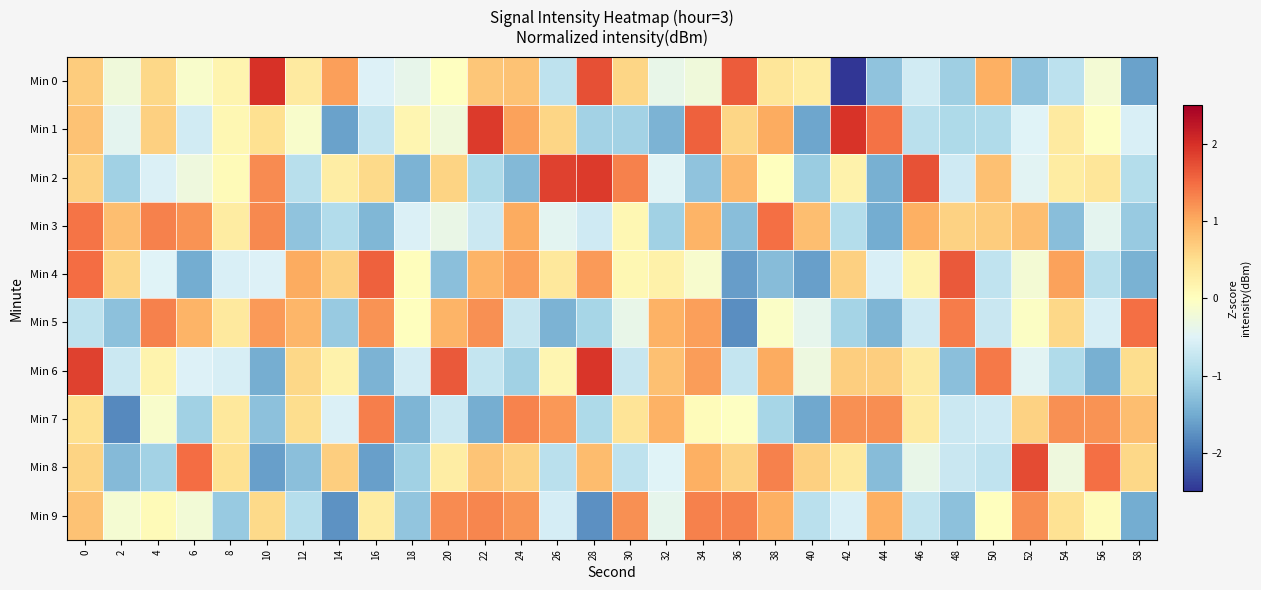

Reading left to right, transcribe all the data shown in this chart.

Min 0: 0=0.7	2=-0.2	4=0.6	6=-0.1	8=0.2	10=2.0	12=0.3	14=1.1	16=-0.5	18=-0.4	20=-0.0	22=0.8	24=0.8	26=-0.8	28=1.7	30=0.6	32=-0.4	34=-0.2	36=1.6	38=0.4	40=0.3	42=-2.5	44=-1.2	46=-0.6	48=-1.1	50=1.0	52=-1.2	54=-0.8	56=-0.2	58=-1.6
Min 1: 0=0.8	2=-0.4	4=0.6	6=-0.6	8=0.1	10=0.5	12=-0.1	14=-1.6	16=-0.8	18=0.1	20=-0.2	22=1.9	24=1.1	26=0.6	28=-1.1	30=-1.1	32=-1.4	34=1.6	36=0.6	38=1.0	40=-1.6	42=2.0	44=1.5	46=-0.8	48=-1.0	50=-1.0	52=-0.5	54=0.3	56=-0.0	58=-0.6
Min 2: 0=0.6	2=-1.1	4=-0.5	6=-0.3	8=0.1	10=1.3	12=-0.9	14=0.3	16=0.6	18=-1.4	20=0.6	22=-1.0	24=-1.4	26=1.9	28=1.9	30=1.3	32=-0.5	34=-1.2	36=0.9	38=0.0	40=-1.1	42=0.2	44=-1.5	46=1.7	48=-0.6	50=0.8	52=-0.5	54=0.3	56=0.4	58=-0.9
Min 3: 0=1.4	2=0.8	4=1.3	6=1.2	8=0.3	10=1.3	12=-1.2	14=-0.9	16=-1.4	18=-0.5	20=-0.3	22=-0.7	24=1.0	26=-0.4	28=-0.7	30=0.1	32=-1.1	34=0.9	36=-1.3	38=1.5	40=0.8	42=-0.9	44=-1.5	46=1.0	48=0.6	50=0.7	52=0.8	54=-1.3	56=-0.4	58=-1.2
Min 4: 0=1.5	2=0.6	4=-0.5	6=-1.5	8=-0.6	10=-0.5	12=1.0	14=0.7	16=1.6	18=0.0	20=-1.3	22=0.9	24=1.1	26=0.4	28=1.2	30=0.1	32=0.2	34=-0.1	36=-1.6	38=-1.3	40=-1.6	42=0.6	44=-0.6	46=0.2	48=1.7	50=-0.8	52=-0.2	54=1.1	56=-0.9	58=-1.4
Min 5: 0=-0.8	2=-1.3	4=1.3	6=0.9	8=0.3	10=1.1	12=0.9	14=-1.2	16=1.2	18=0.0	20=0.9	22=1.2	24=-0.7	26=-1.4	28=-1.0	30=-0.4	32=1.0	34=1.1	36=-1.8	38=-0.1	40=-0.4	42=-1.0	44=-1.4	46=-0.7	48=1.4	50=-0.7	52=-0.1	54=0.6	56=-0.6	58=1.5
Min 6: 0=1.9	2=-0.7	4=0.2	6=-0.5	8=-0.6	10=-1.5	12=0.6	14=0.2	16=-1.4	18=-0.6	20=1.7	22=-0.7	24=-1.1	26=0.2	28=1.9	30=-0.7	32=0.8	34=1.1	36=-0.8	38=1.0	40=-0.3	42=0.7	44=0.7	46=0.3	48=-1.3	50=1.4	52=-0.5	54=-0.9	56=-1.5	58=0.5
Min 7: 0=0.5	2=-1.8	4=-0.1	6=-1.1	8=0.4	10=-1.3	12=0.5	14=-0.5	16=1.4	18=-1.4	20=-0.7	22=-1.5	24=1.3	26=1.2	28=-1.0	30=0.4	32=1.0	34=0.0	36=-0.0	38=-1.0	40=-1.5	42=1.2	44=1.2	46=0.3	48=-0.7	50=-0.7	52=0.6	54=1.2	56=1.2	58=0.8
Min 8: 0=0.6	2=-1.3	4=-1.1	6=1.5	8=0.5	10=-1.6	12=-1.3	14=0.7	16=-1.6	18=-1.1	20=0.3	22=0.8	24=0.6	26=-0.9	28=0.9	30=-0.8	32=-0.5	34=1.0	36=0.6	38=1.3	40=0.7	42=0.3	44=-1.3	46=-0.4	48=-0.7	50=-0.8	52=1.8	54=-0.3	56=1.5	58=0.6
Min 9: 0=0.8	2=-0.2	4=0.1	6=-0.2	8=-1.2	10=0.5	12=-0.9	14=-1.7	16=0.3	18=-1.2	20=1.3	22=1.3	24=1.2	26=-0.6	28=-1.8	30=1.2	32=-0.4	34=1.3	36=1.3	38=1.0	40=-0.8	42=-0.5	44=1.0	46=-0.8	48=-1.3	50=0.0	52=1.2	54=0.5	56=0.1	58=-1.5